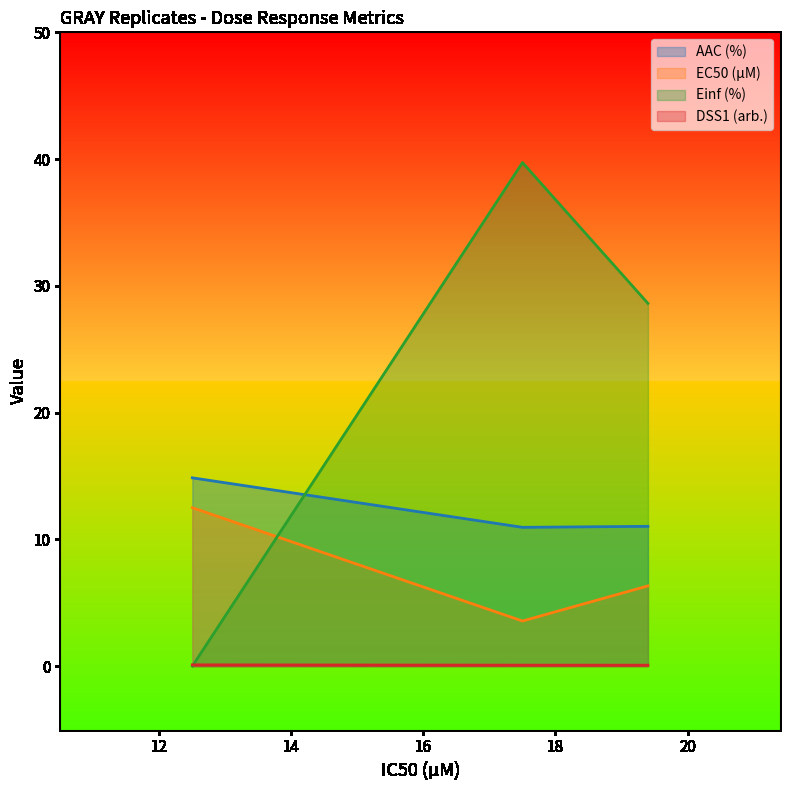

List the labels in order of DSS1 (arb.) value, smallest first.

19.4, 17.5, 12.5